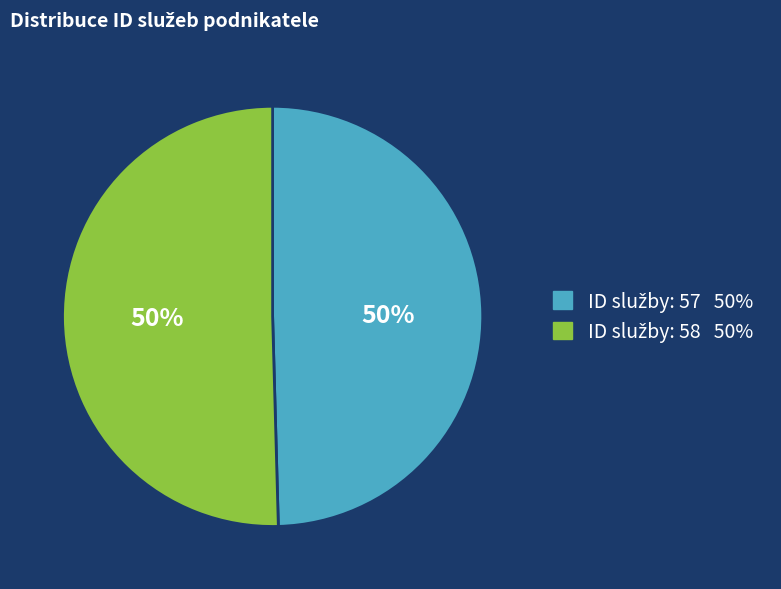

To the nearest percent, what is the average slice percentage?

50%